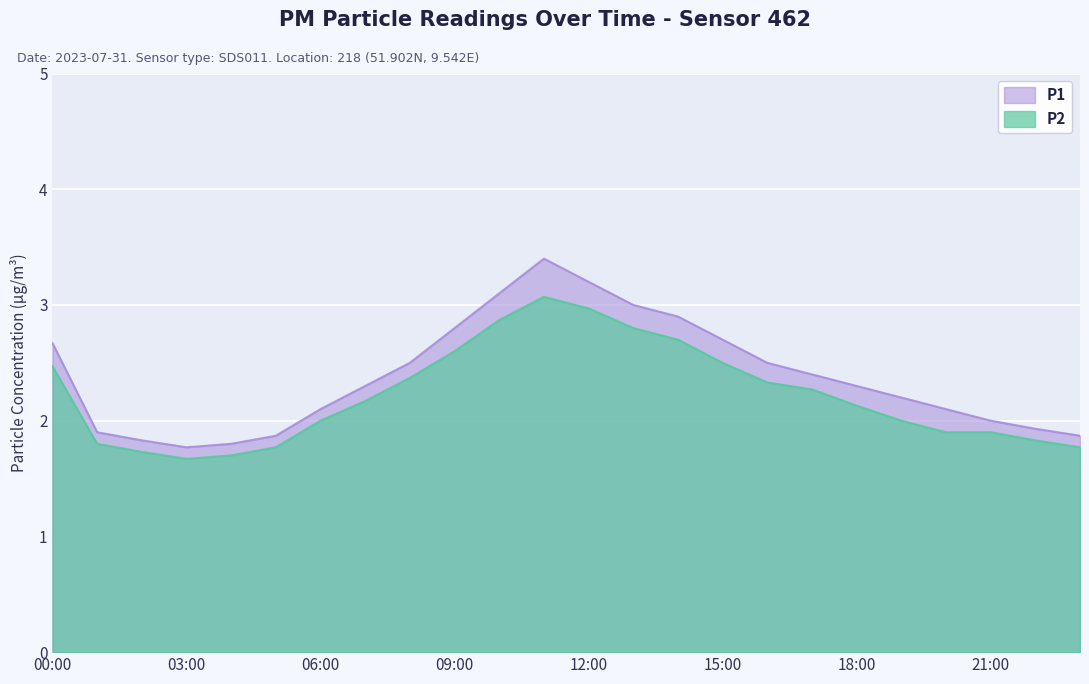

Between 02:00 and 16:00, which is larger?

16:00